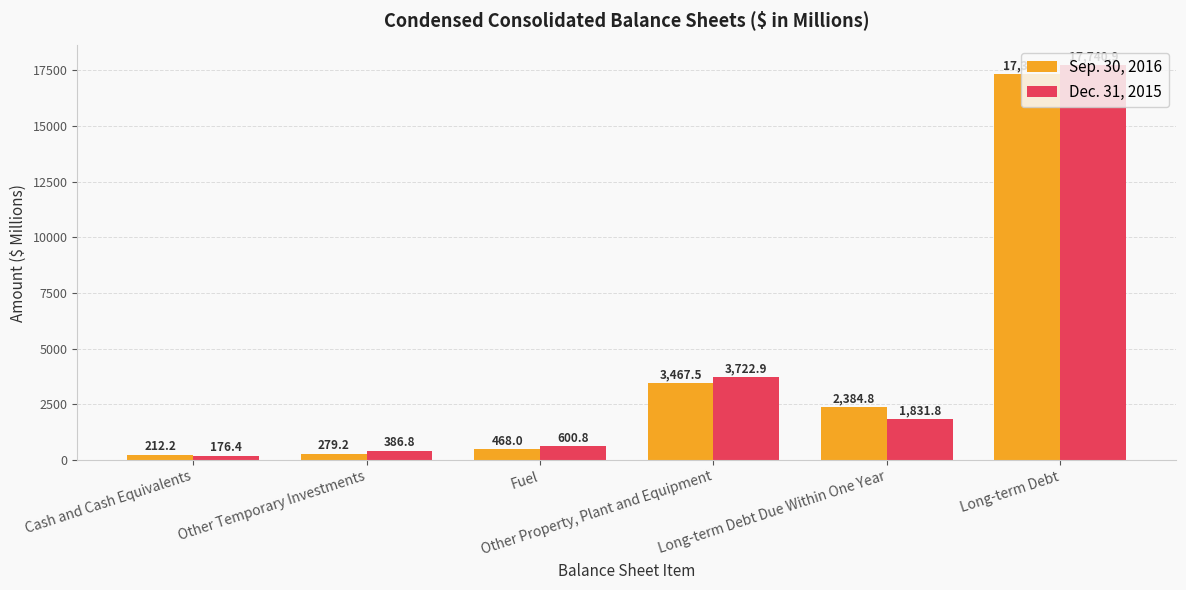

Where is Sep. 30, 2016 nearest to the value 8766?

Other Property, Plant and Equipment